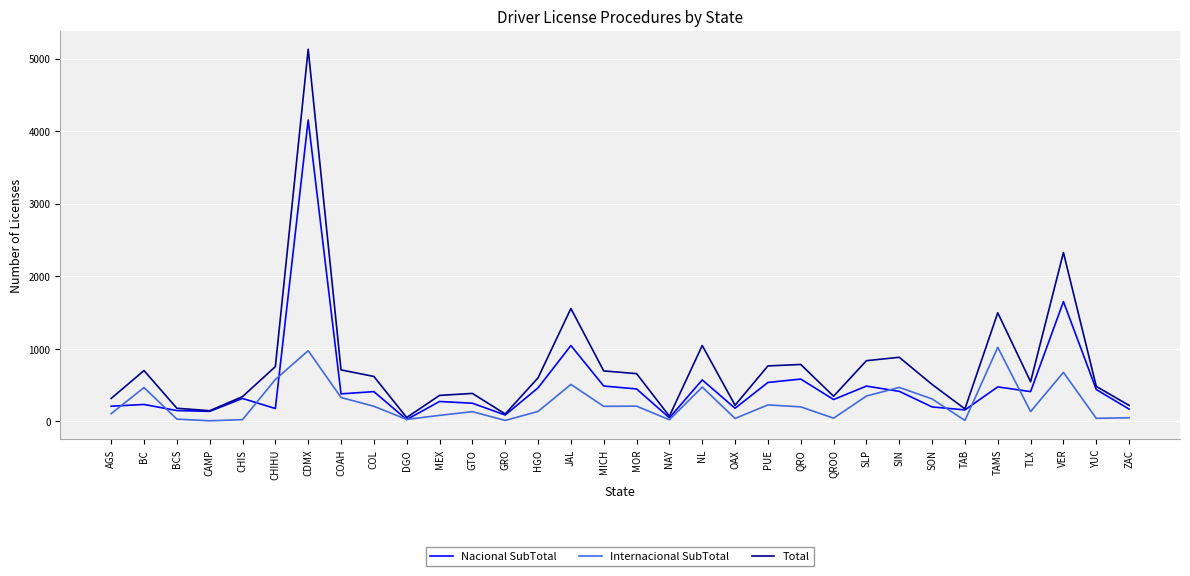

List the series in order of their peak value, lowest first.

Internacional SubTotal, Nacional SubTotal, Total